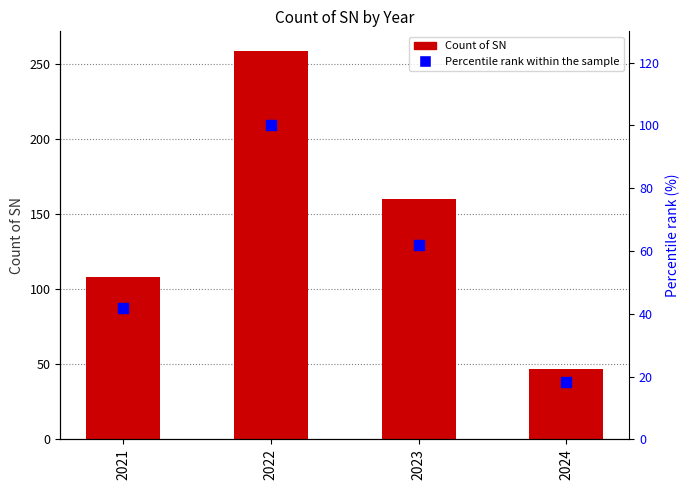

Which series contains the highest Y value?

Count of SN